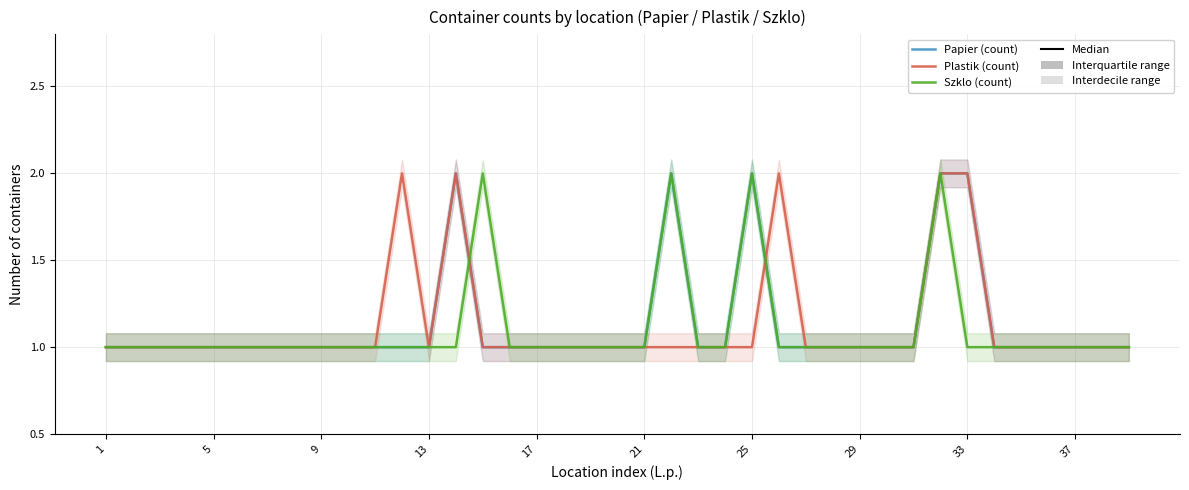

How many Szklo (count) values are between 1 and 2?

39